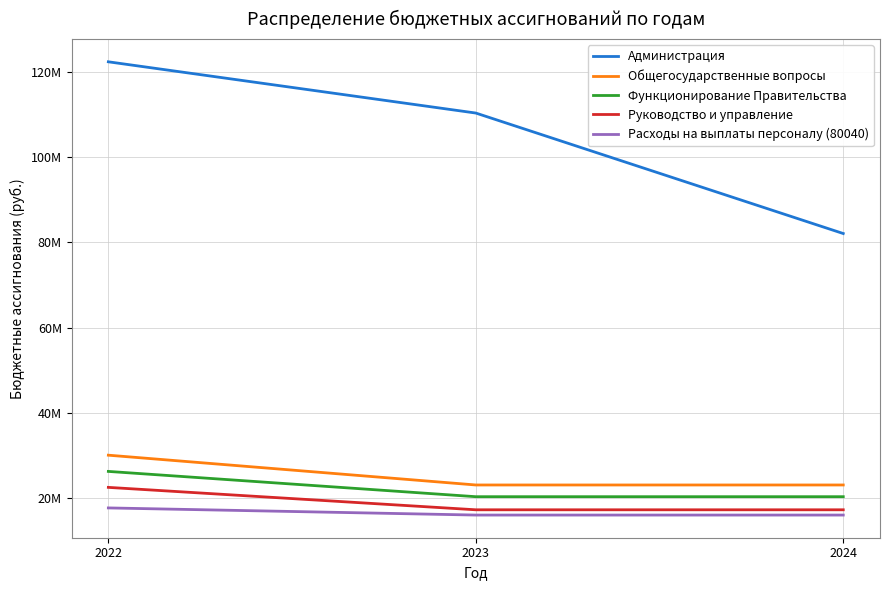

Rank the series at 2022 from highest to lowest value.

Администрация, Общегосударственные вопросы, Функционирование Правительства, Руководство и управление, Расходы на выплаты персоналу (80040)